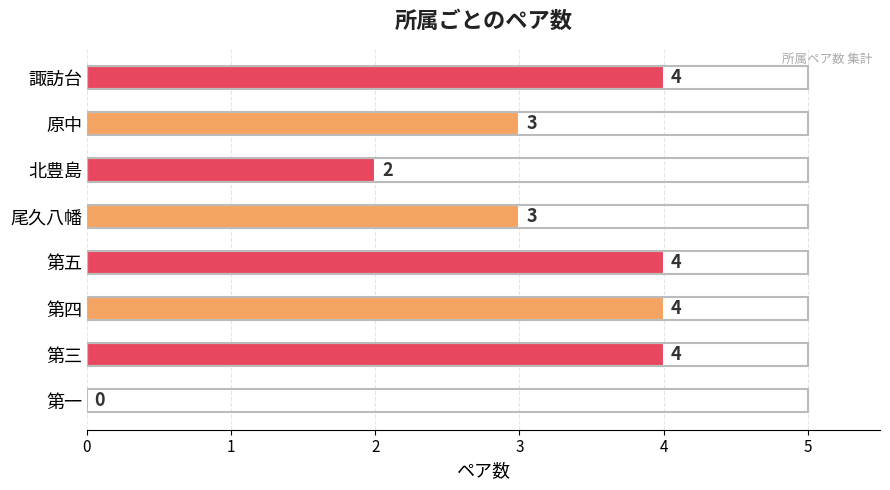

Reading top to bottom, transcribe all the data shown in this chart.

諏訪台=4	原中=3	北豊島=2	尾久八幡=3	第五=4	第四=4	第三=4	第一=0